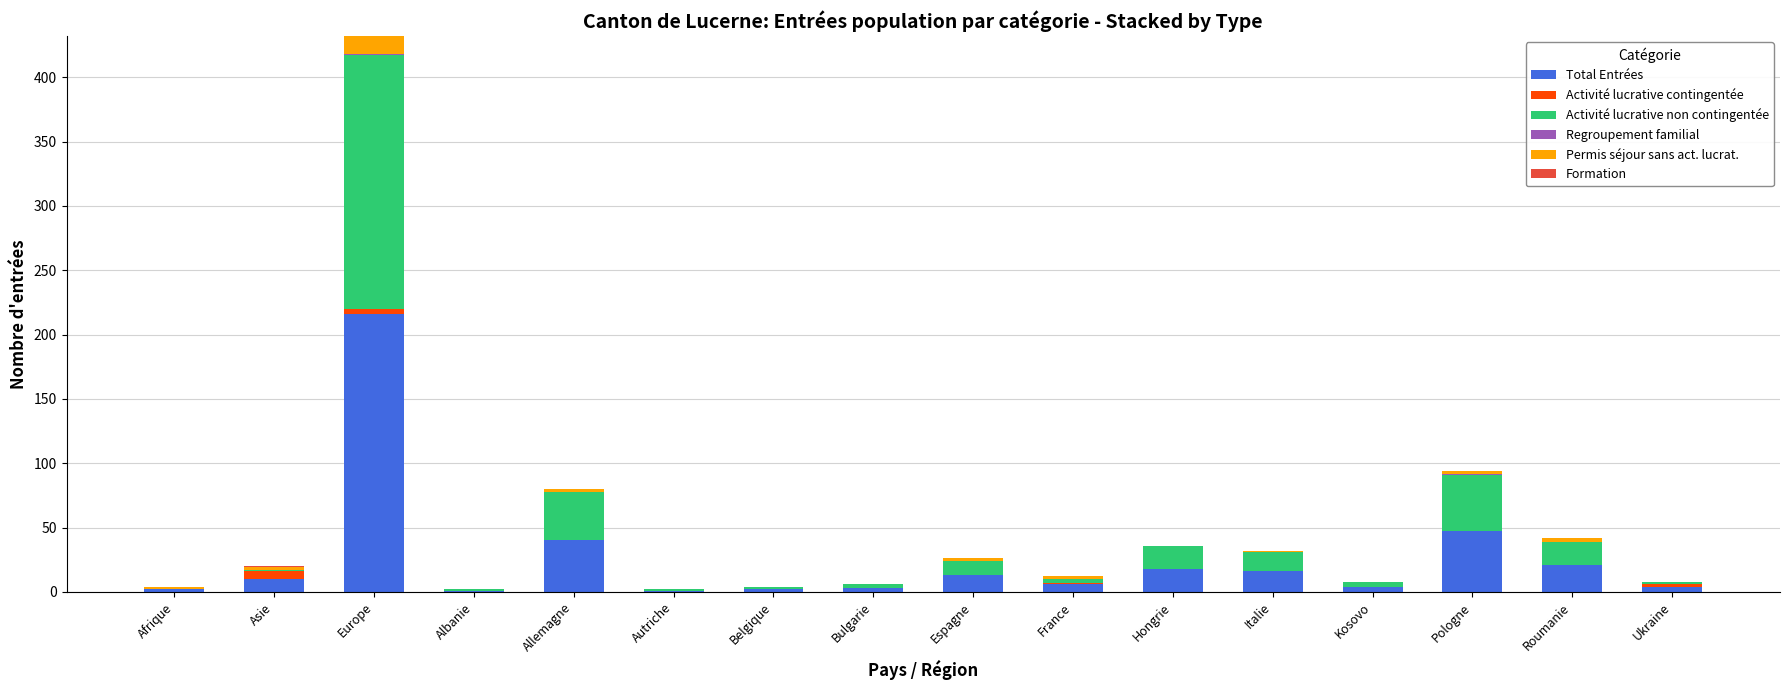

Where is Total Entrées nearest to the value 108?

Pologne